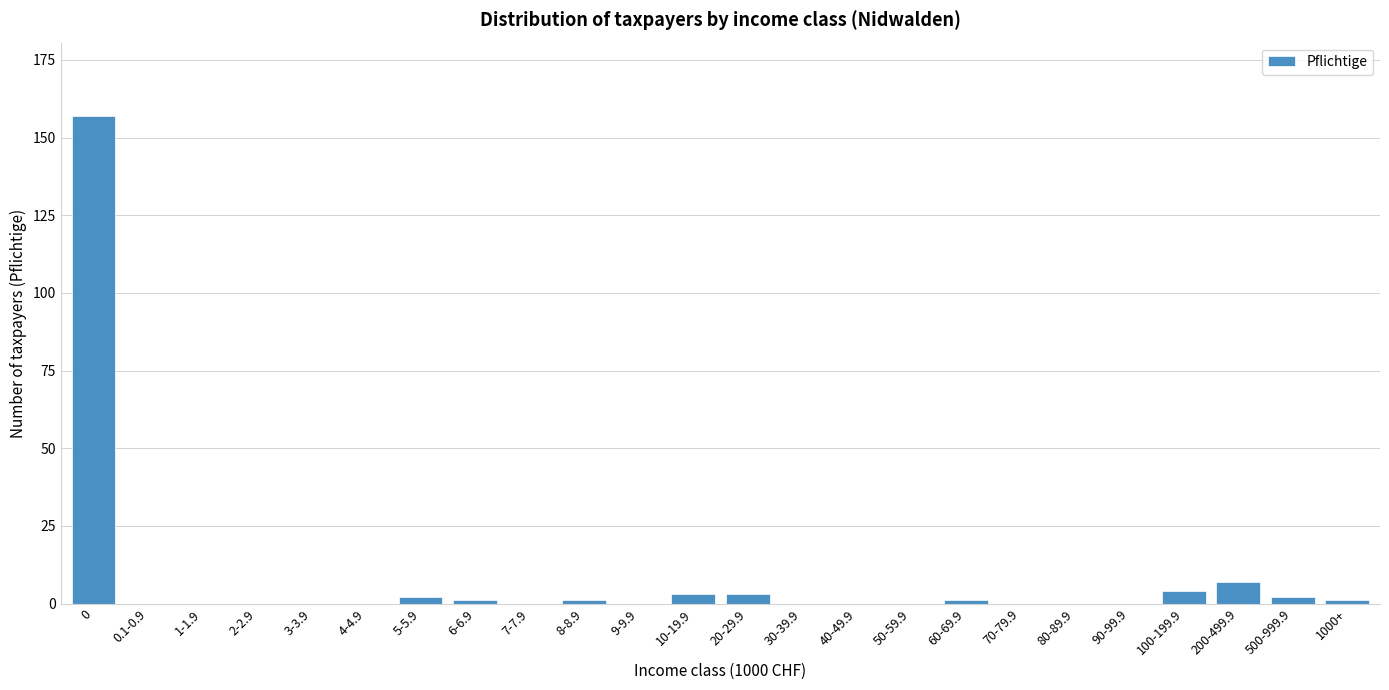

Reading right to left, what are all the values shown in this chart?

1000+=1	500-999.9=2	200-499.9=7	100-199.9=4	90-99.9=0	80-89.9=0	70-79.9=0	60-69.9=1	50-59.9=0	40-49.9=0	30-39.9=0	20-29.9=3	10-19.9=3	9-9.9=0	8-8.9=1	7-7.9=0	6-6.9=1	5-5.9=2	4-4.9=0	3-3.9=0	2-2.9=0	1-1.9=0	0.1-0.9=0	0=157